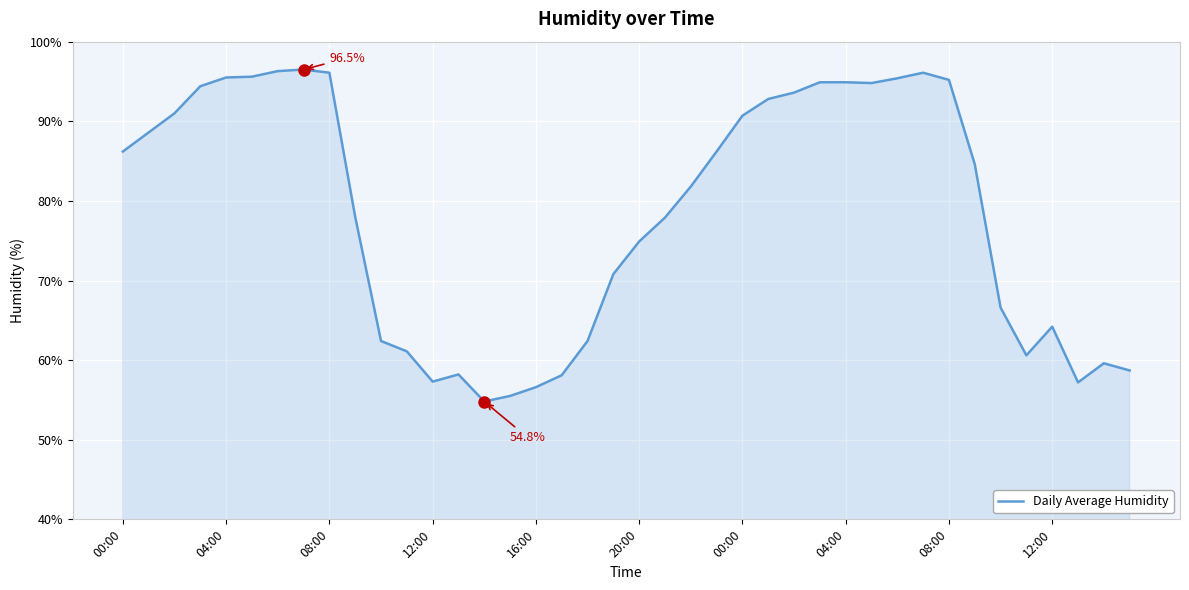

What is the difference between the maximum and minimum values?

41.7